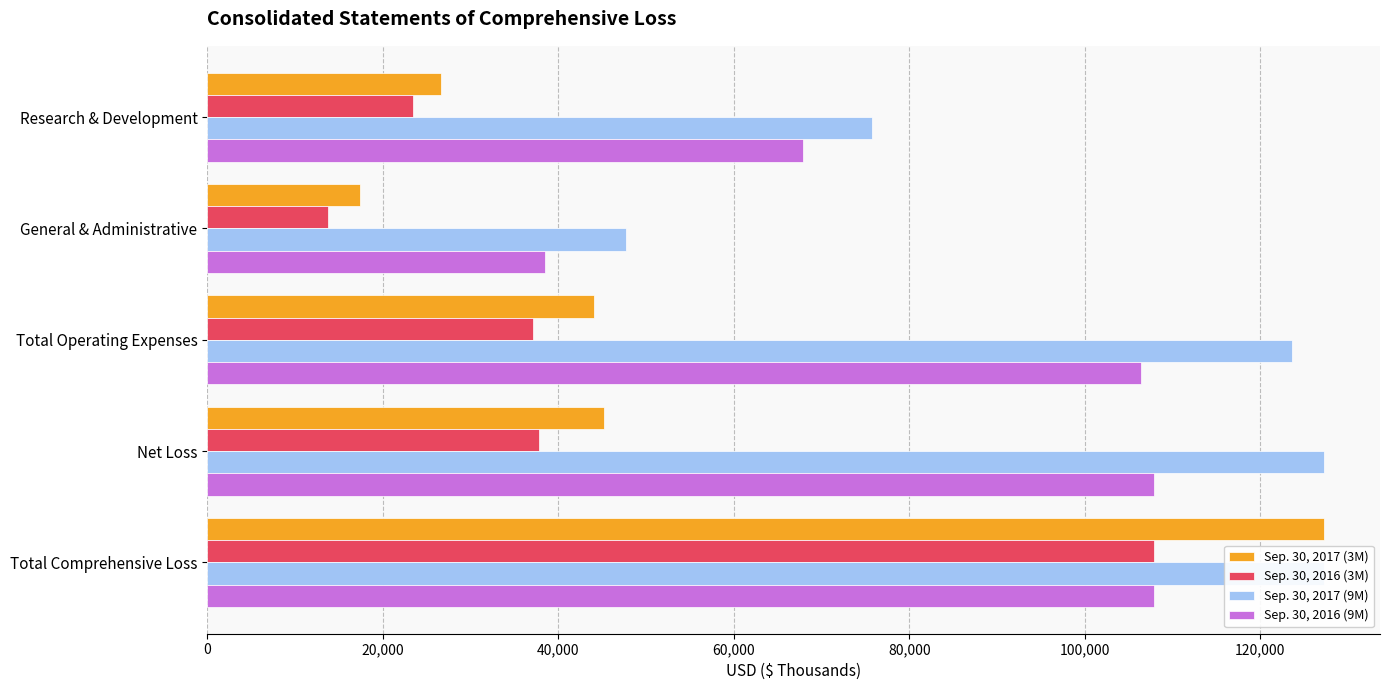

Reading left to right, what are all the values shown in this chart?

Sep. 30, 2017 (3M): 26675	17408	44083	45179	127265
Sep. 30, 2016 (3M): 23433	13716	37149	37760	107871
Sep. 30, 2017 (9M): 75800	47767	123567	127265	127265
Sep. 30, 2016 (9M): 67851	38498	106349	107871	107876